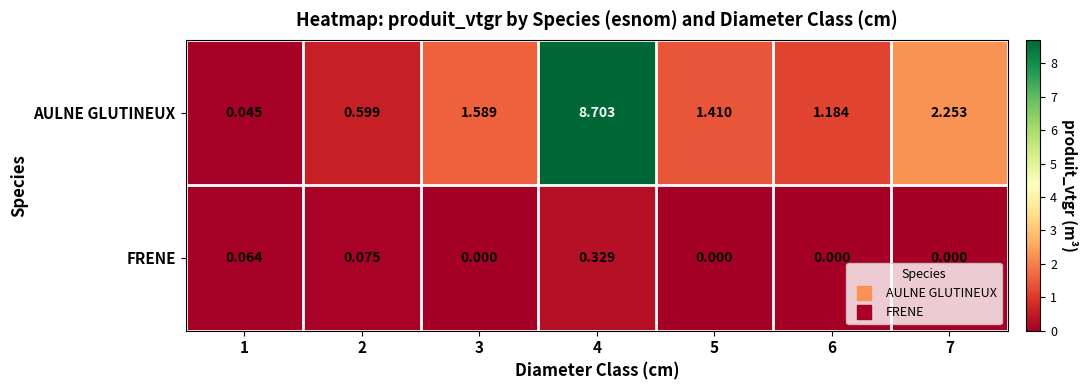

Which series has the largest total across all categories?

AULNE GLUTINEUX